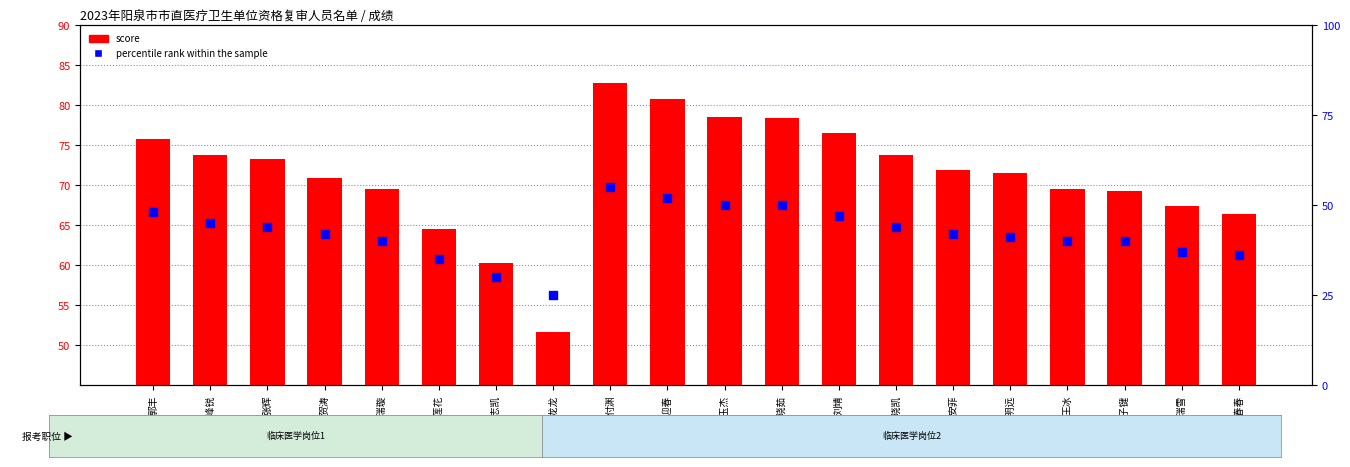

Which series contains the lowest Y value?

percentile rank within the sample